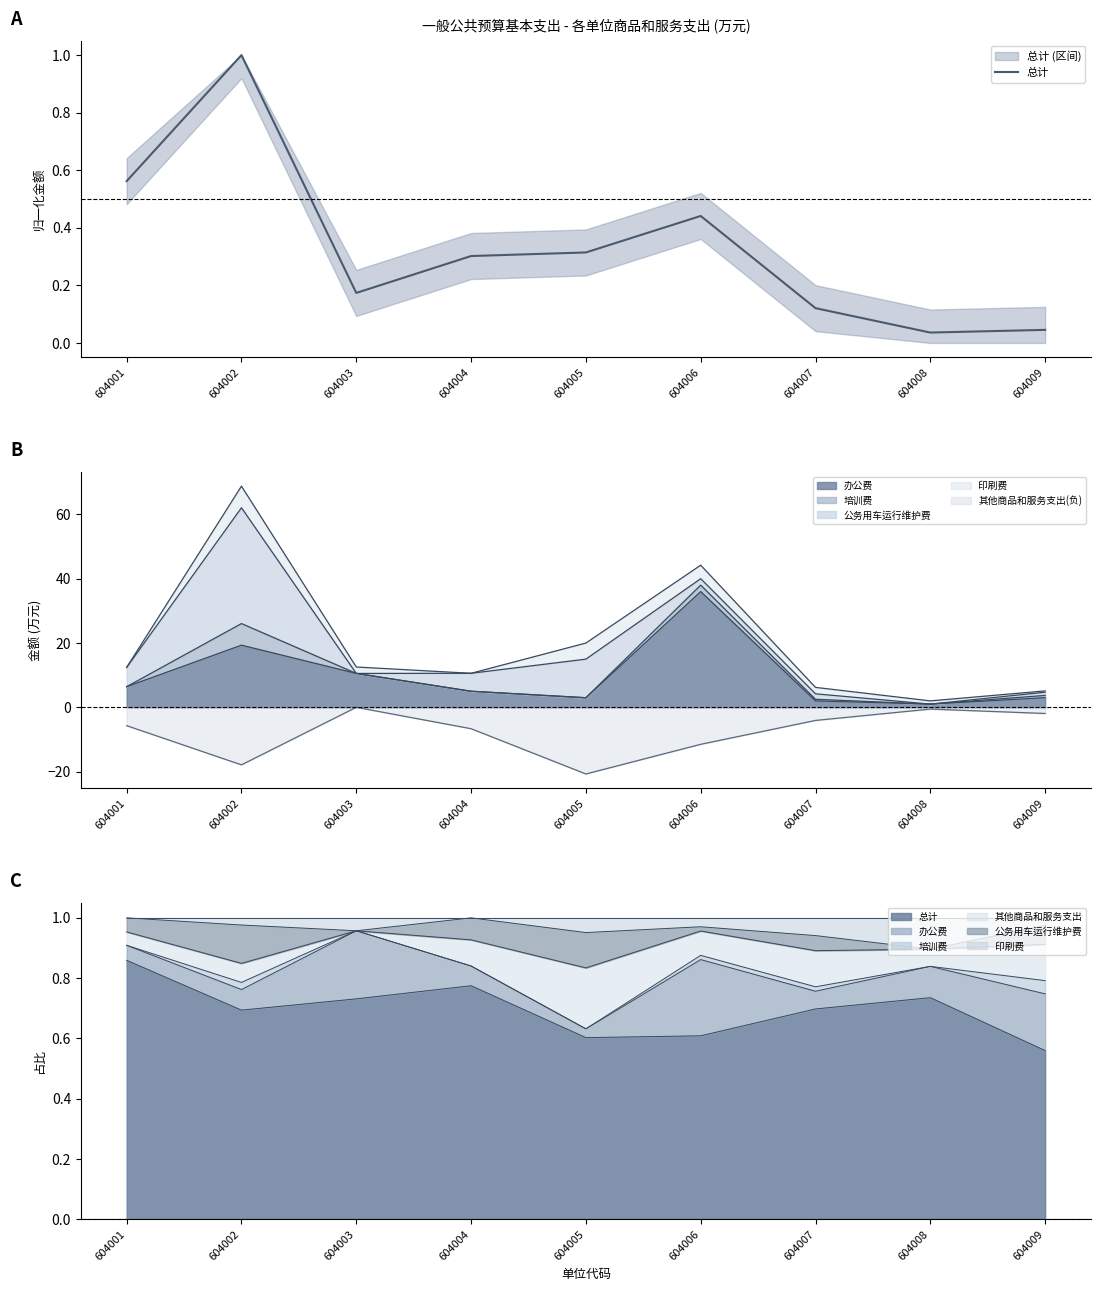

Where is the first local maximum?

604002